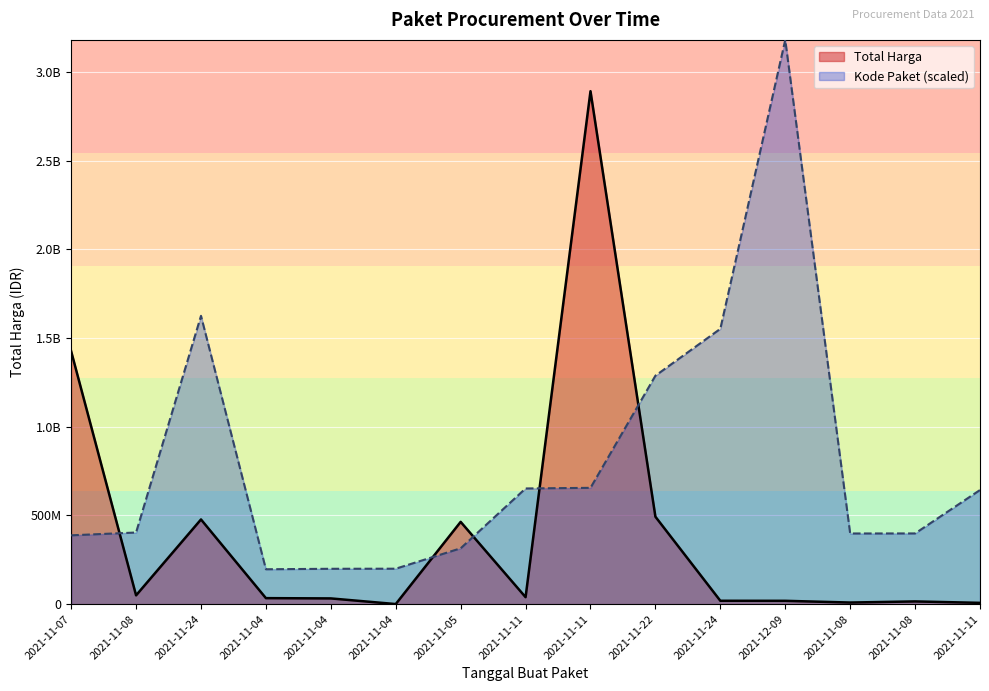

How many times do Kode Paket and Total Harga cross each other?

5